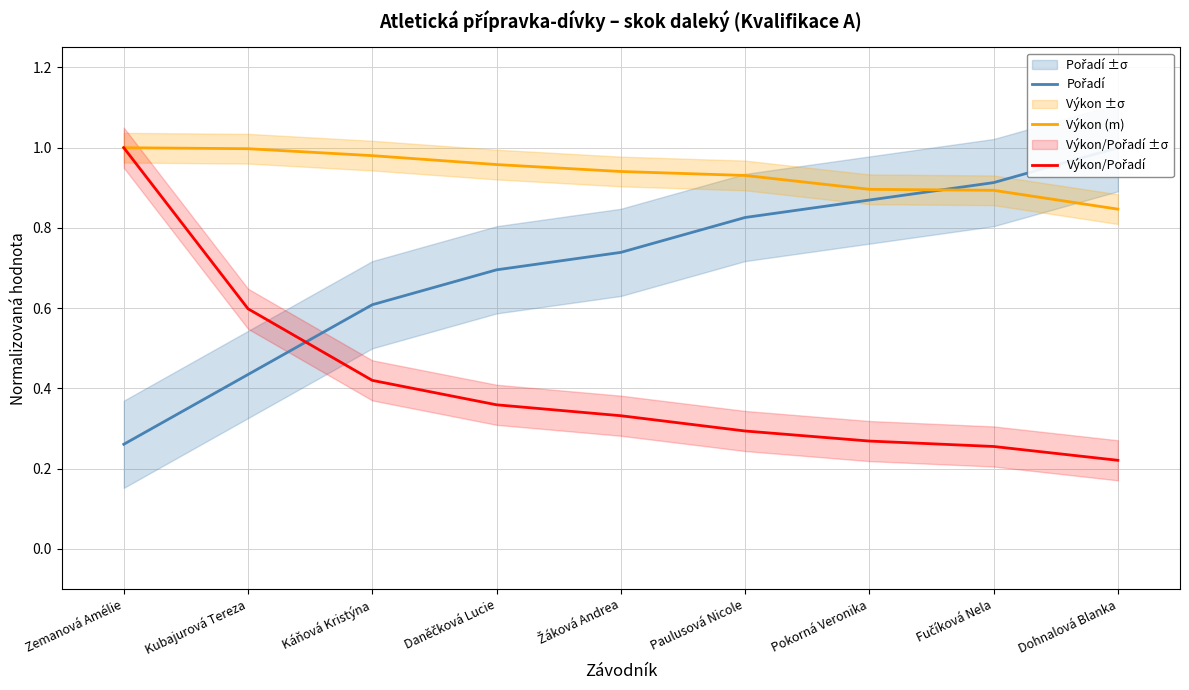

How many intersections are there between Pořadí and Výkon/Pořadí?

1